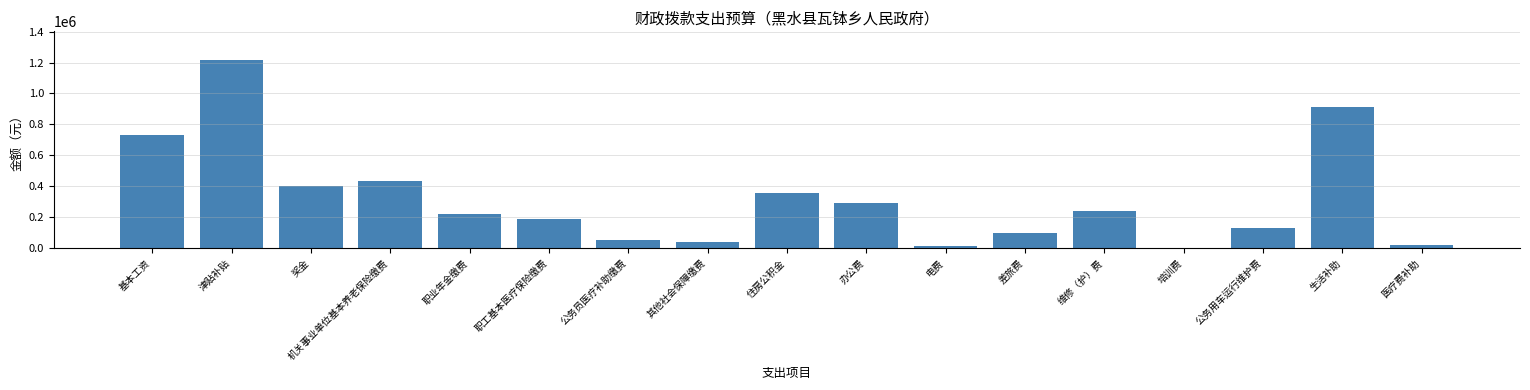

What is the maximum value shown in the chart?

1218882.0